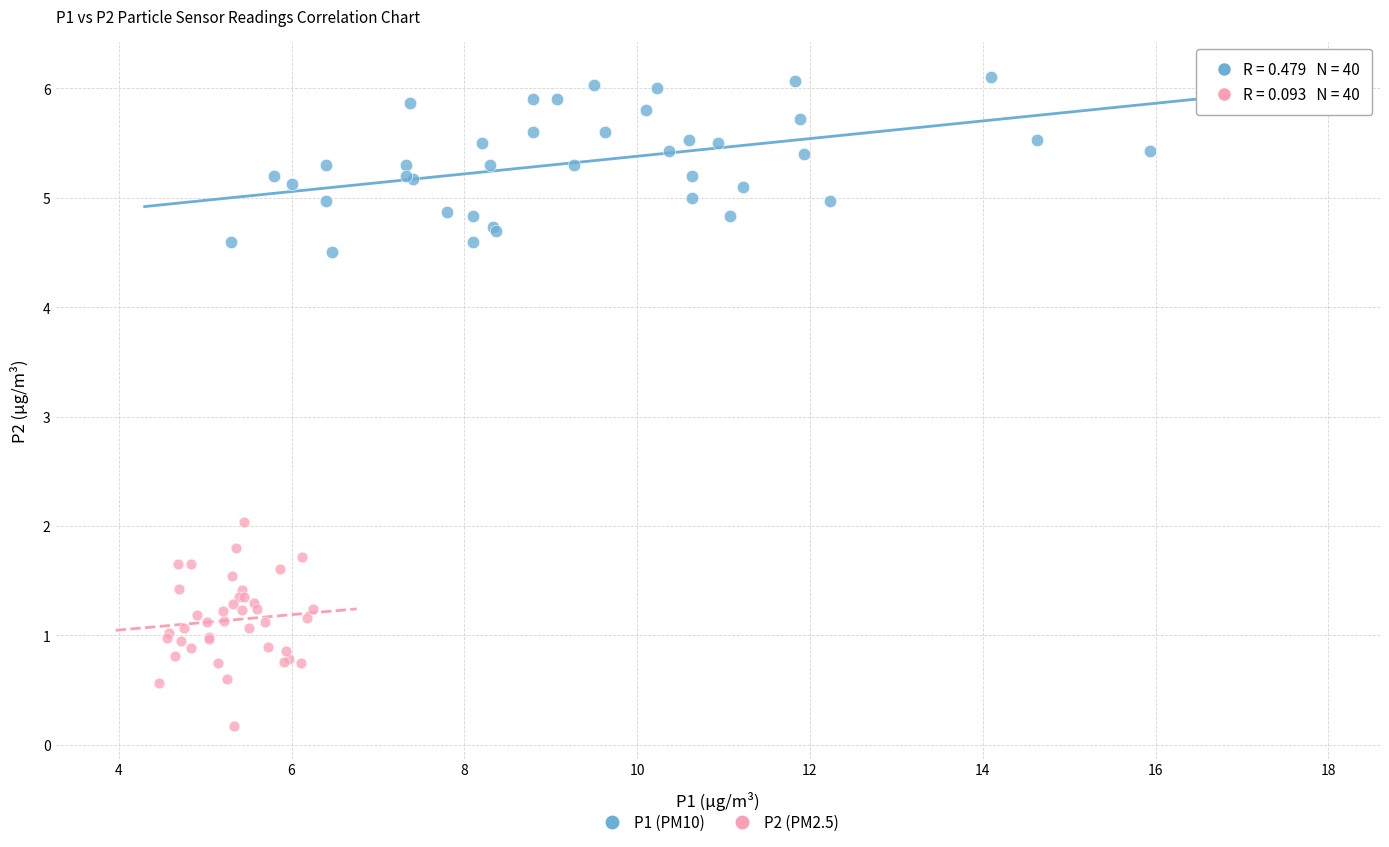

What are all the series names shown in the legend?

P1 (PM10), P2 (PM2.5)